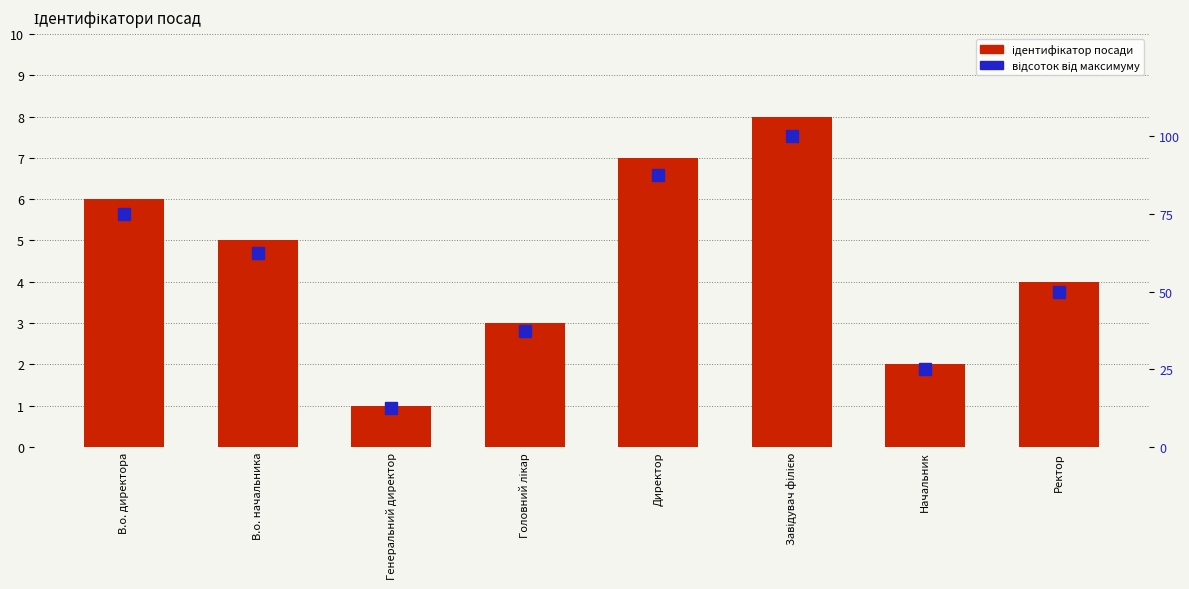

At which label does відсоток від максимуму first exceed 62?

В.о. директора